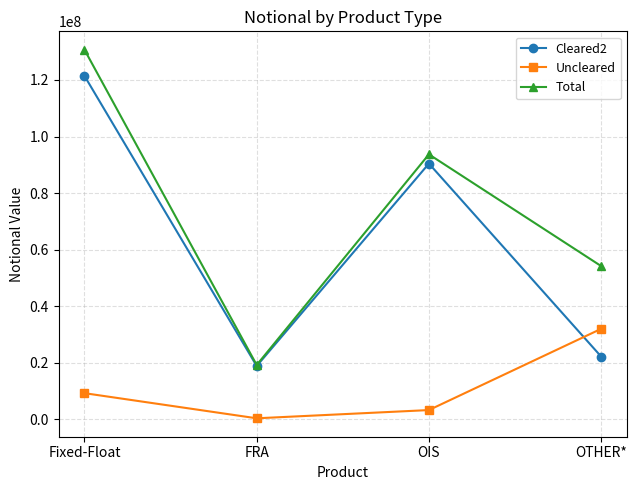

Rank the series at OTHER* from lowest to highest value.

Cleared2, Uncleared, Total